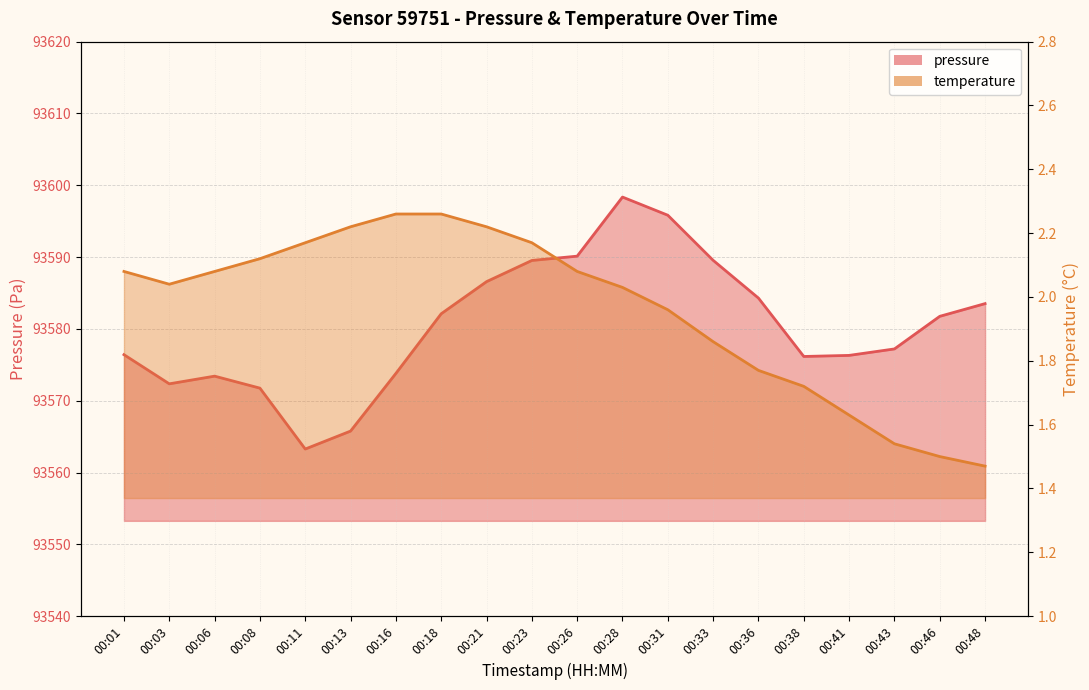

Reading left to right, transcribe all the data shown in this chart.

pressure: 00:01=93576.4	00:03=93572.4	00:06=93573.4	00:08=93571.8	00:11=93563.3	00:13=93565.8	00:16=93573.8	00:18=93582.1	00:21=93586.6	00:23=93589.5	00:26=93590.1	00:28=93598.4	00:31=93595.8	00:33=93589.6	00:36=93584.3	00:38=93576.2	00:41=93576.3	00:43=93577.2	00:46=93581.8	00:48=93583.5
temperature: 00:01=2.1	00:03=2.0	00:06=2.1	00:08=2.1	00:11=2.2	00:13=2.2	00:16=2.3	00:18=2.3	00:21=2.2	00:23=2.2	00:26=2.1	00:28=2.0	00:31=2.0	00:33=1.9	00:36=1.8	00:38=1.7	00:41=1.6	00:43=1.5	00:46=1.5	00:48=1.5